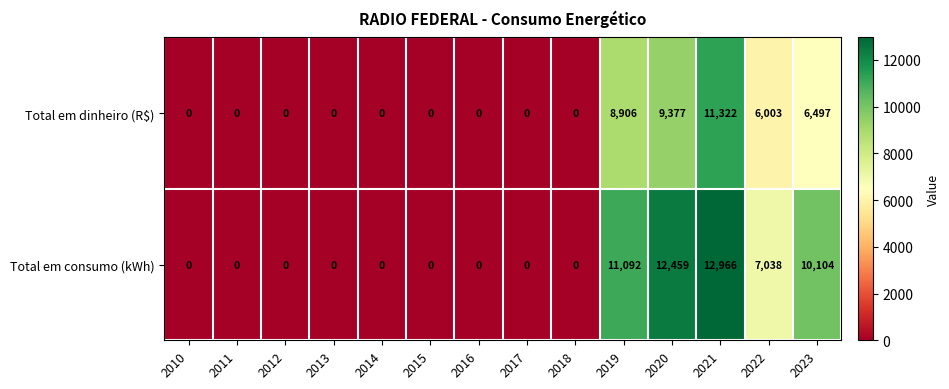

The Total em dinheiro (R$) series shows 0 at 2012. True or false?

True